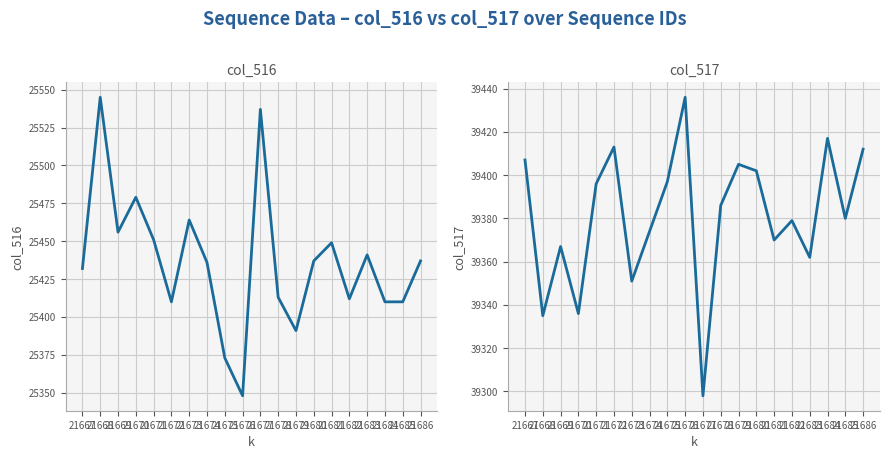

What is the total value across all series at 21680?

64839